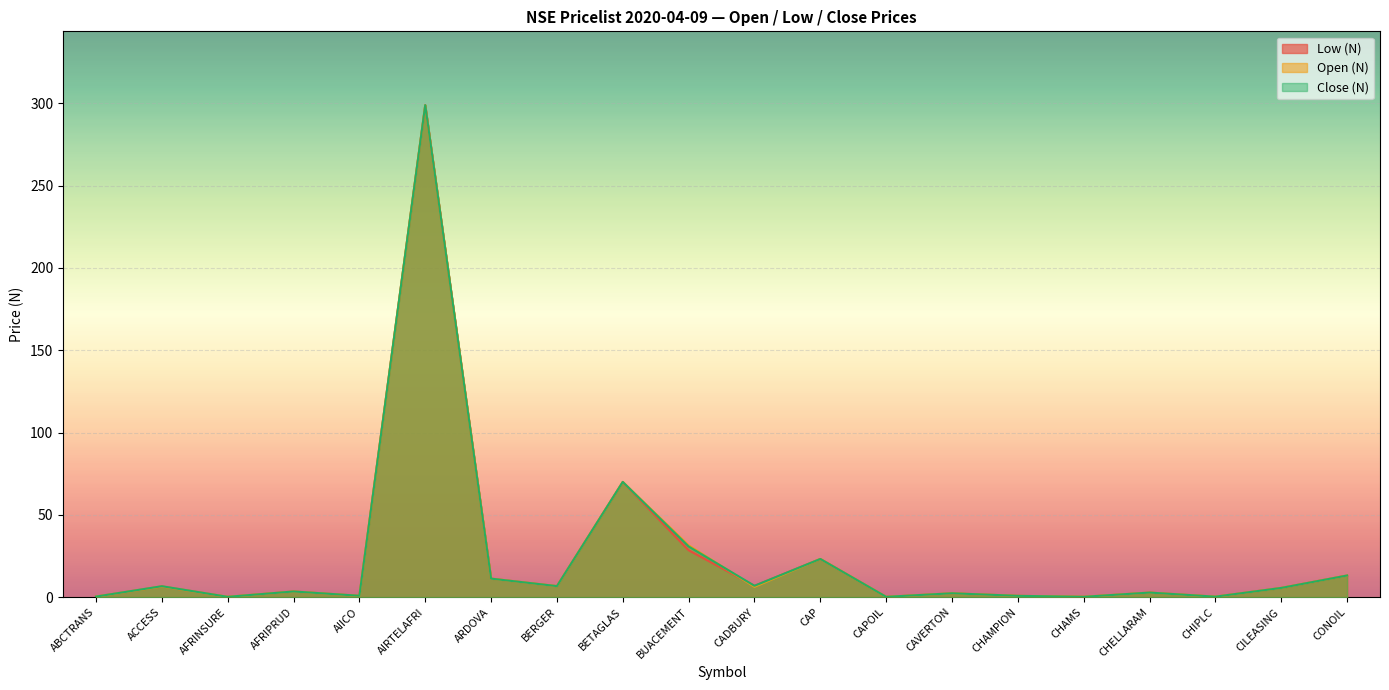

How many intersections are there between Open (N) and Close (N)?

1